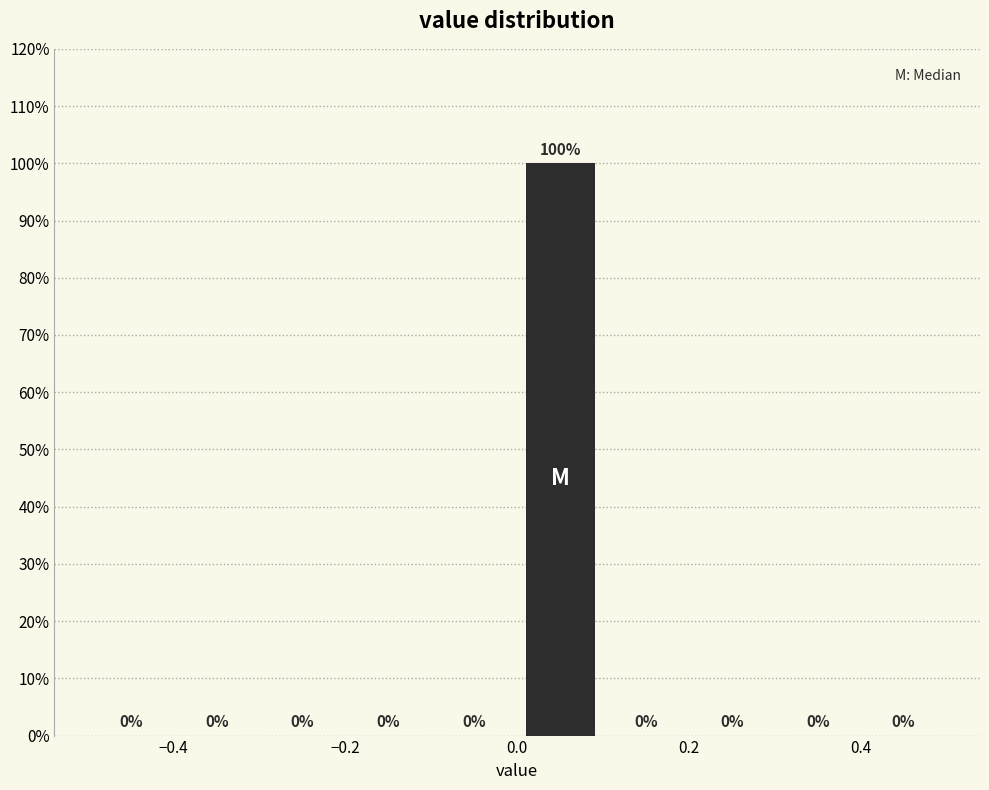

Reading left to right, transcribe this chart: for each bar, give the range it covers on the x-axis and its height.

-0.5 to -0.4: 0
-0.4 to -0.3: 0
-0.3 to -0.2: 0
-0.2 to -0.1: 0
-0.1 to 0.0: 0
0.0 to 0.1: 100
0.1 to 0.2: 0
0.2 to 0.3: 0
0.3 to 0.4: 0
0.4 to 0.5: 0